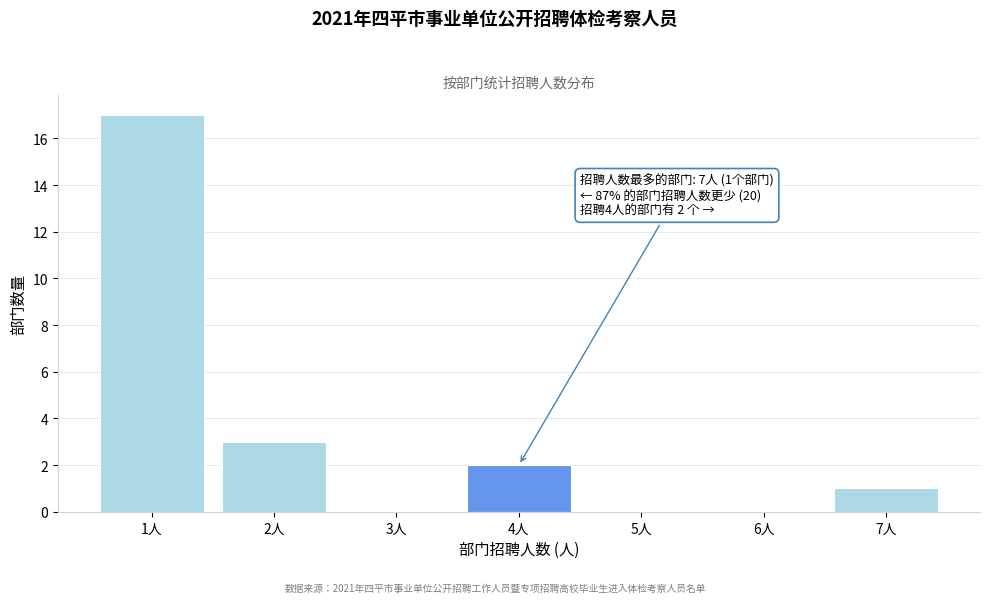

Reading left to right, what are all the values shown in this chart?

1人=17	2人=3	3人=0	4人=2	5人=0	6人=0	7人=1